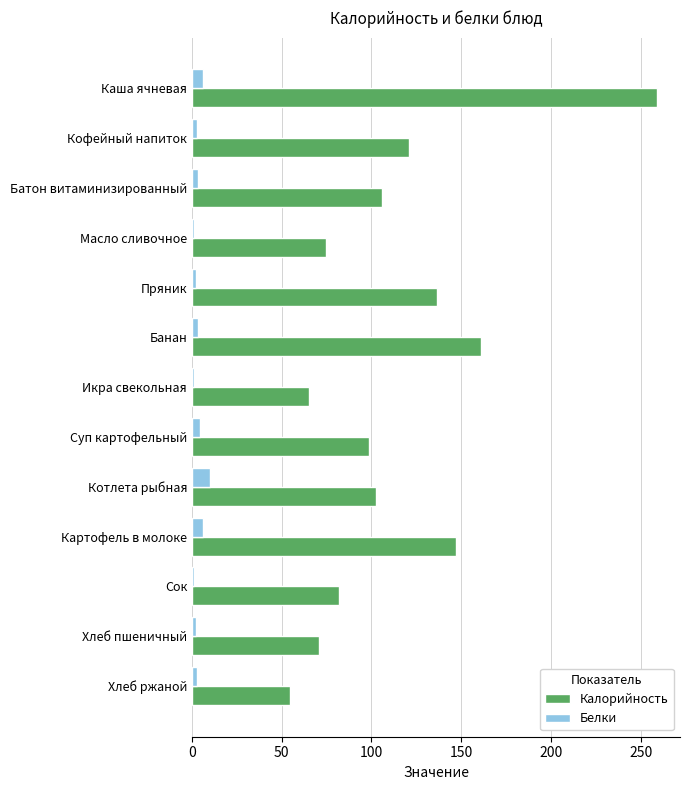

List the series in order of their overall mean, lowest first.

Белки, Калорийность